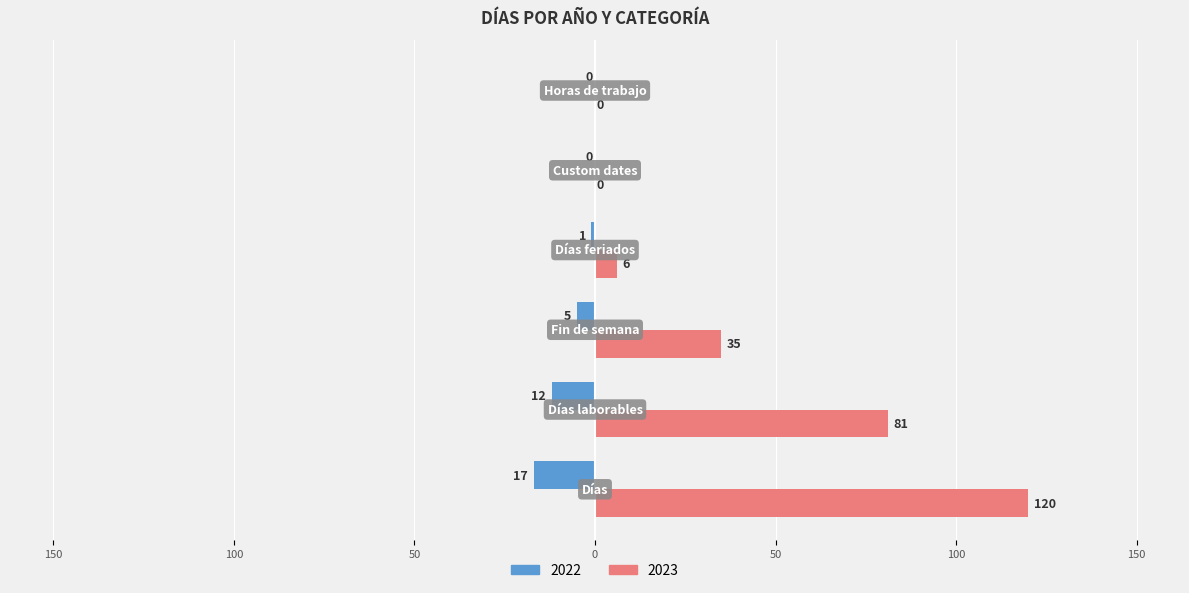

What are all the series names shown in the legend?

2022, 2023